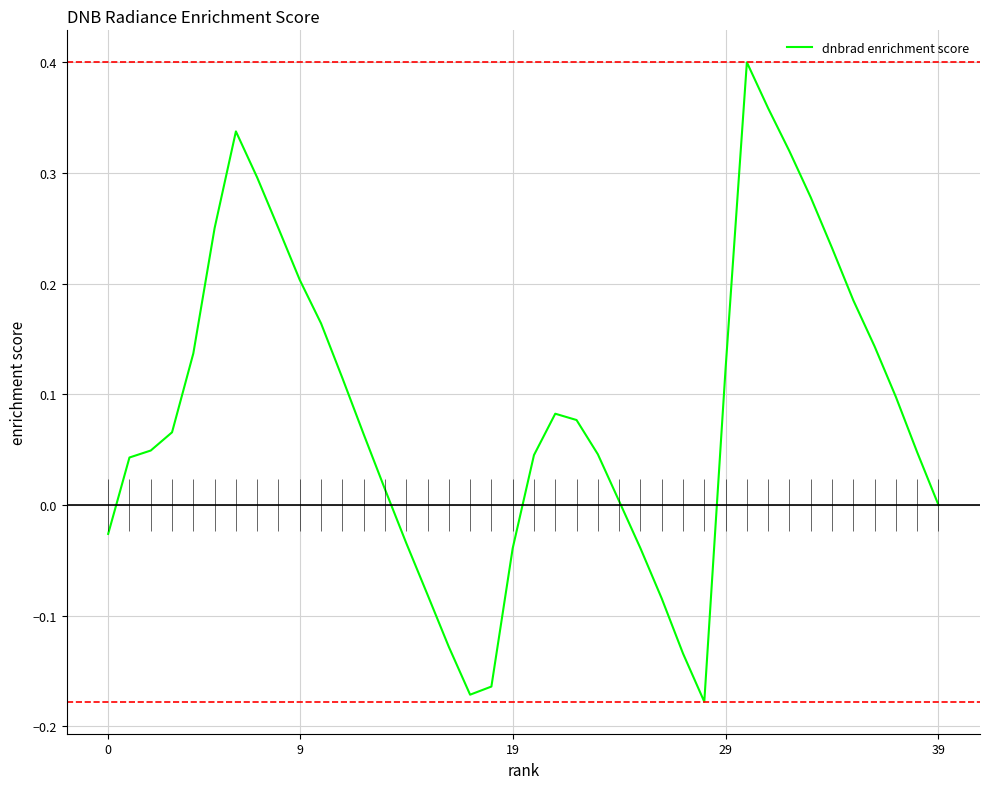

Is this an area chart (filled region under the line)?

No